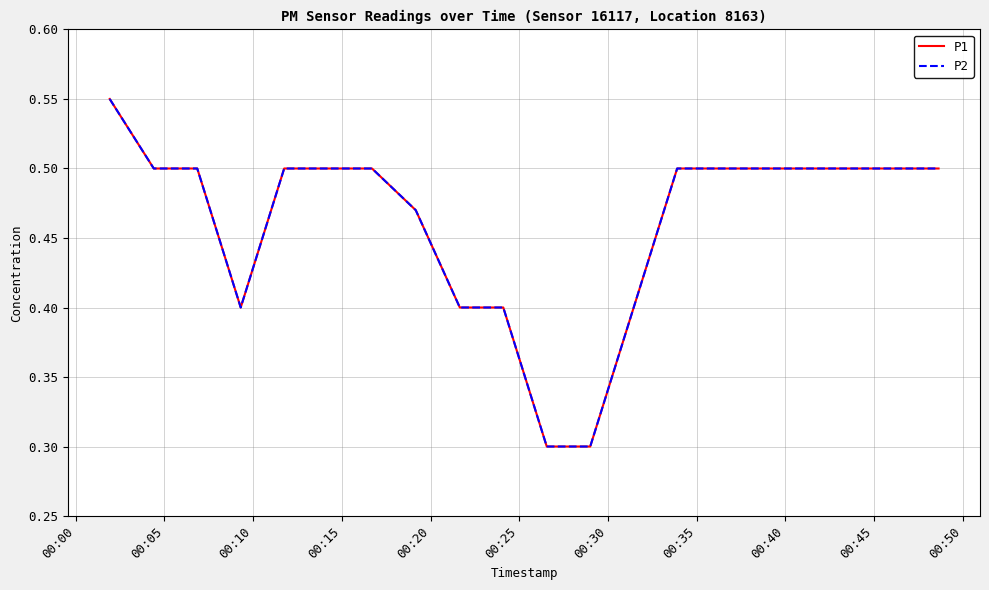

What is the value of the P1 point at the 7th from the left?

0.5